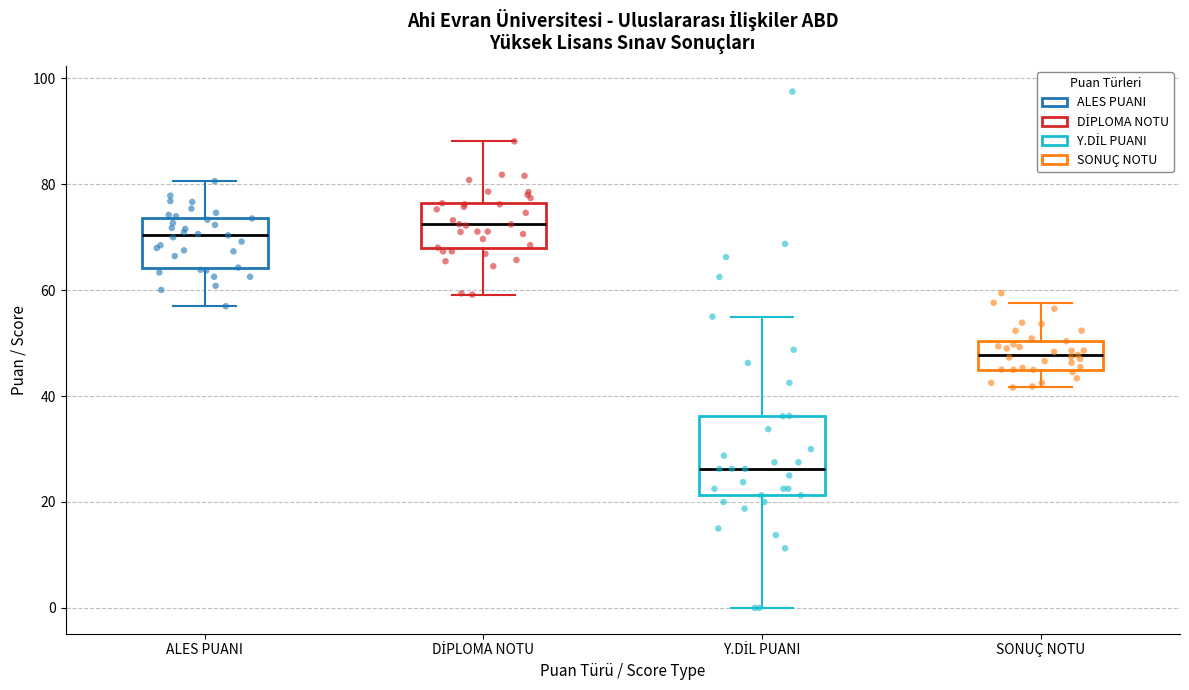

Where does the median line of the box for DİPLOMA NOTU sit on the y-axis? The values are not printed on the chart, so give them approximately, as read against the axis.

72